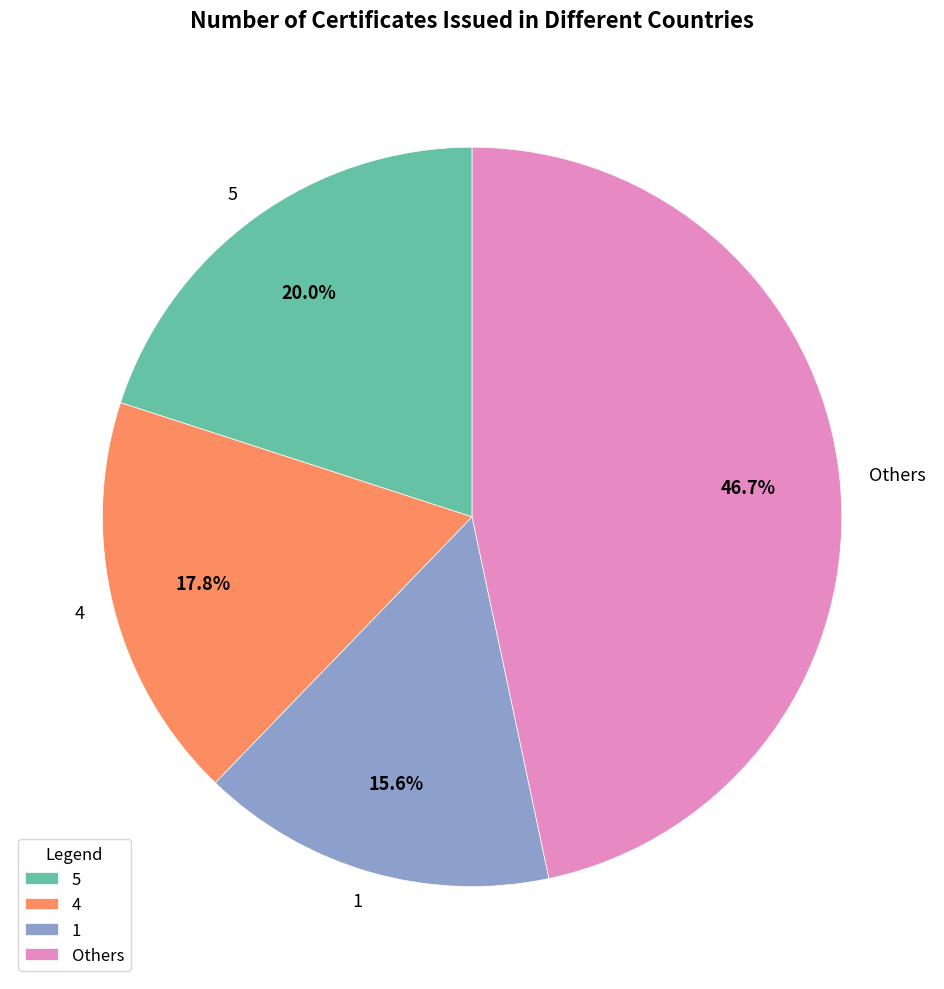

What is the ratio of the value at 1 to the value at 5?

0.8